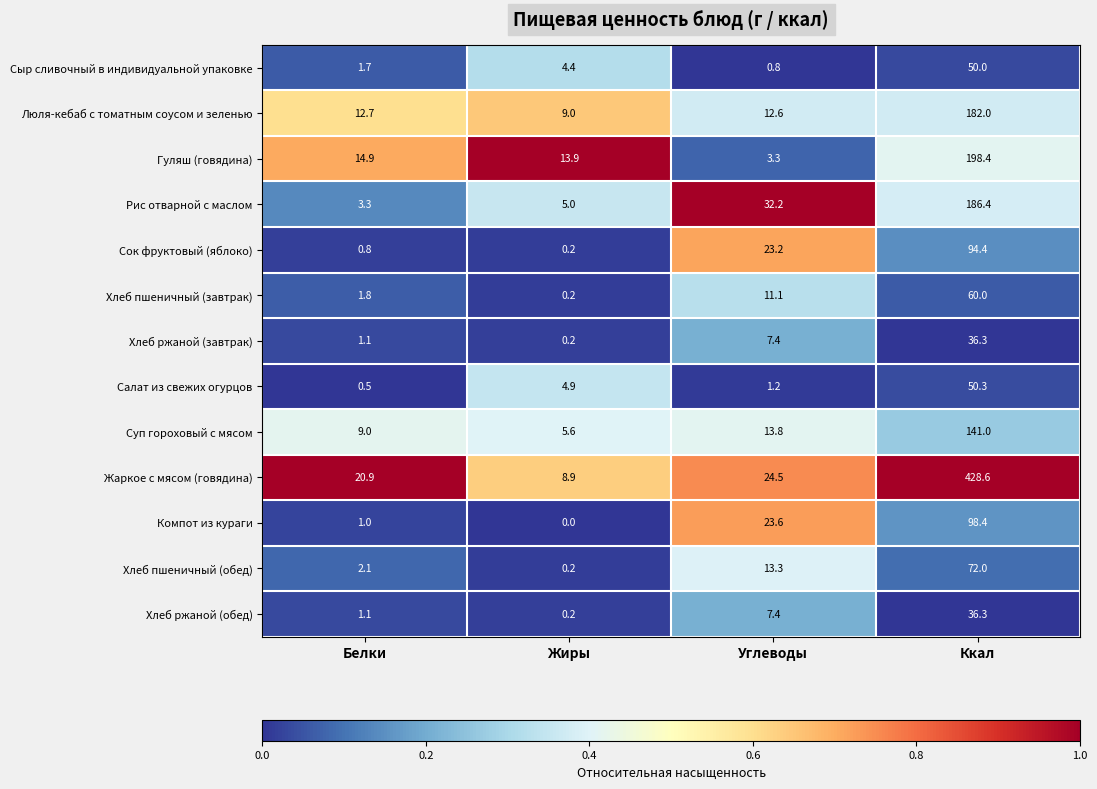

Which series changed the most between Белки and Ккал?

Жаркое с мясом (говядина)